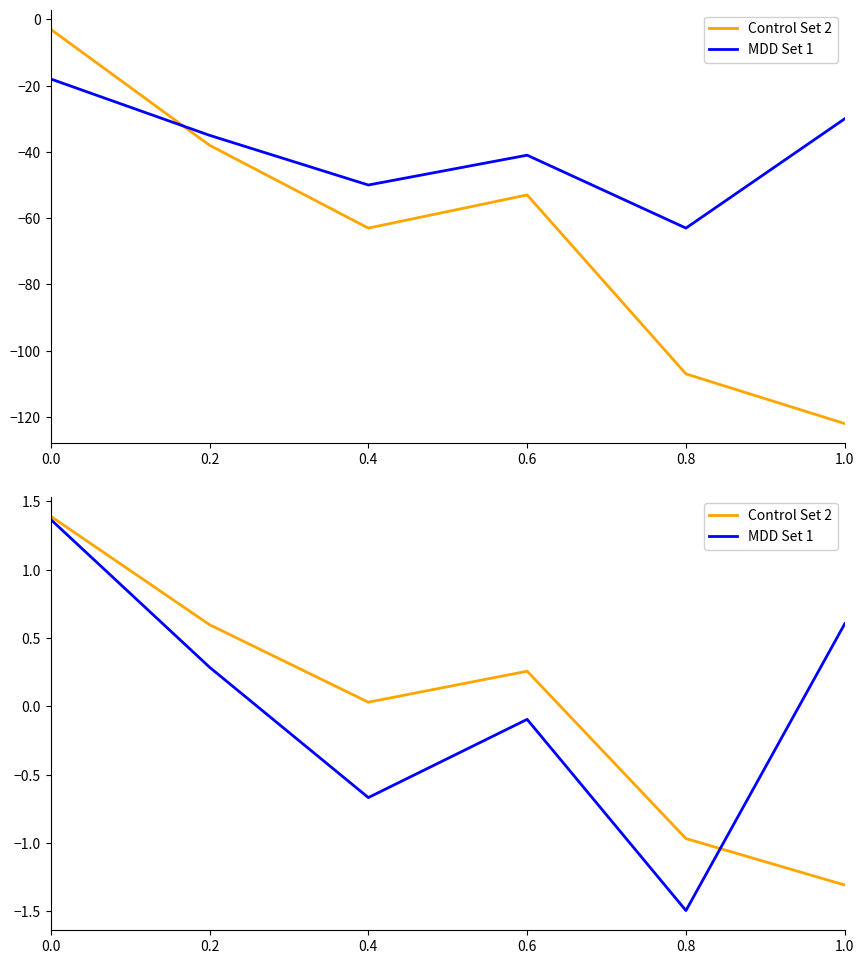

List the series in order of their overall mean, highest first.

Control Set 2, MDD Set 1